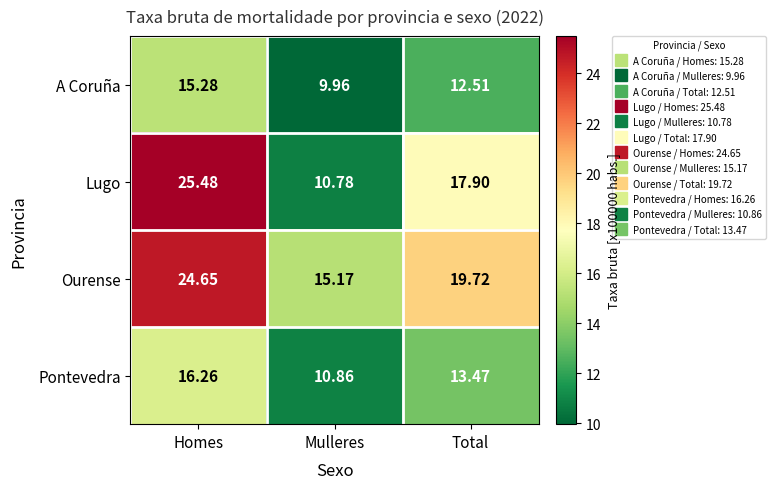

Where is Lugo nearest to the value 18?

Total